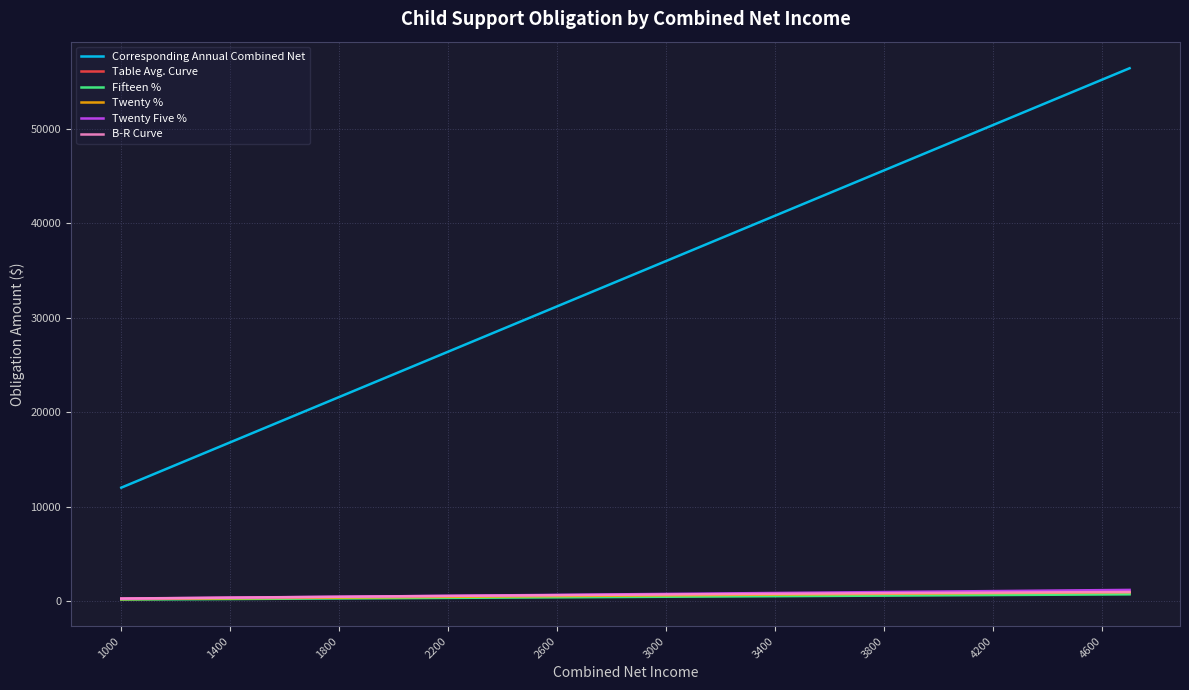

Which series has the largest total across all categories?

Corresponding Annual Combined Net